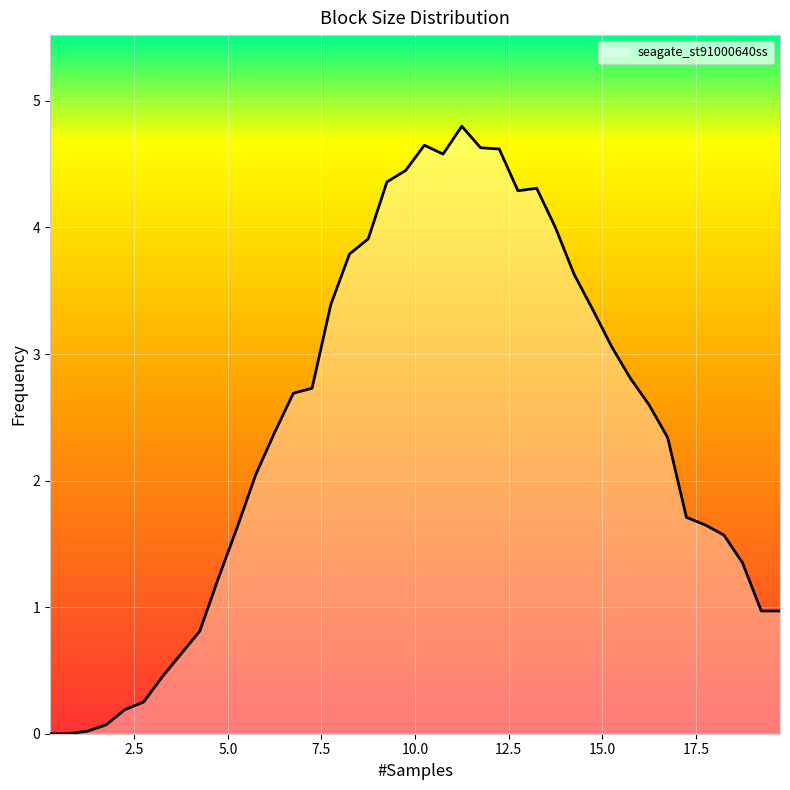

What is the greatest value displayed?

4.8